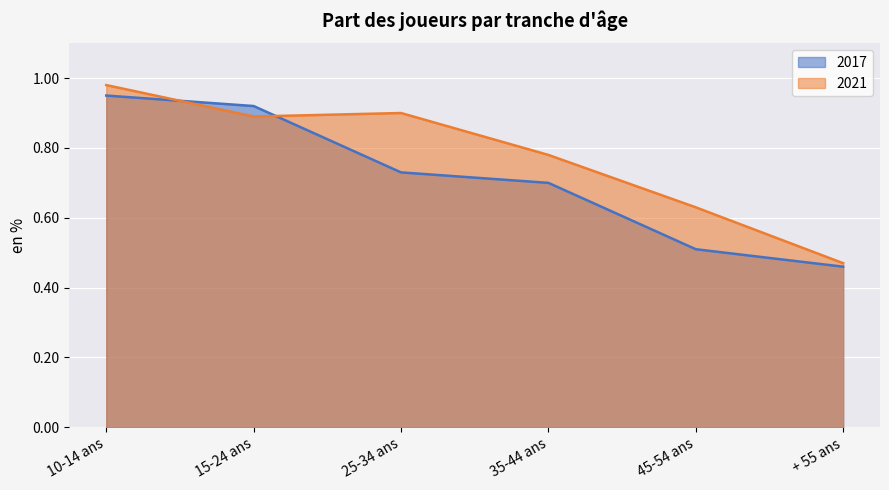

Reading right to left, extract all data points from this chart.

2017: 0.5	0.5	0.7	0.7	0.9	0.9
2021: 0.5	0.6	0.8	0.9	0.9	1.0